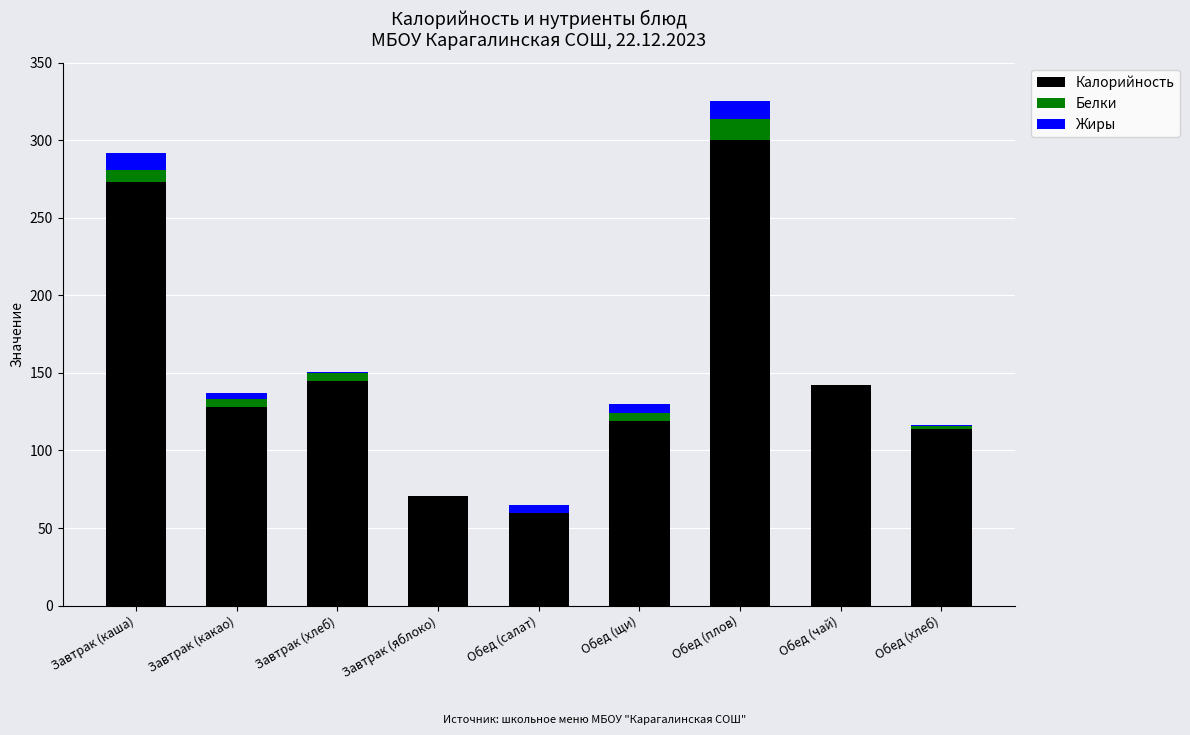

Reading left to right, list the values for the Калорийность series.

Завтрак (каша)=273.0	Завтрак (какао)=128.0	Завтрак (хлеб)=145.0	Завтрак (яблоко)=70.5	Обед (салат)=59.5	Обед (щи)=119.0	Обед (плов)=299.9	Обед (чай)=142.0	Обед (хлеб)=114.0